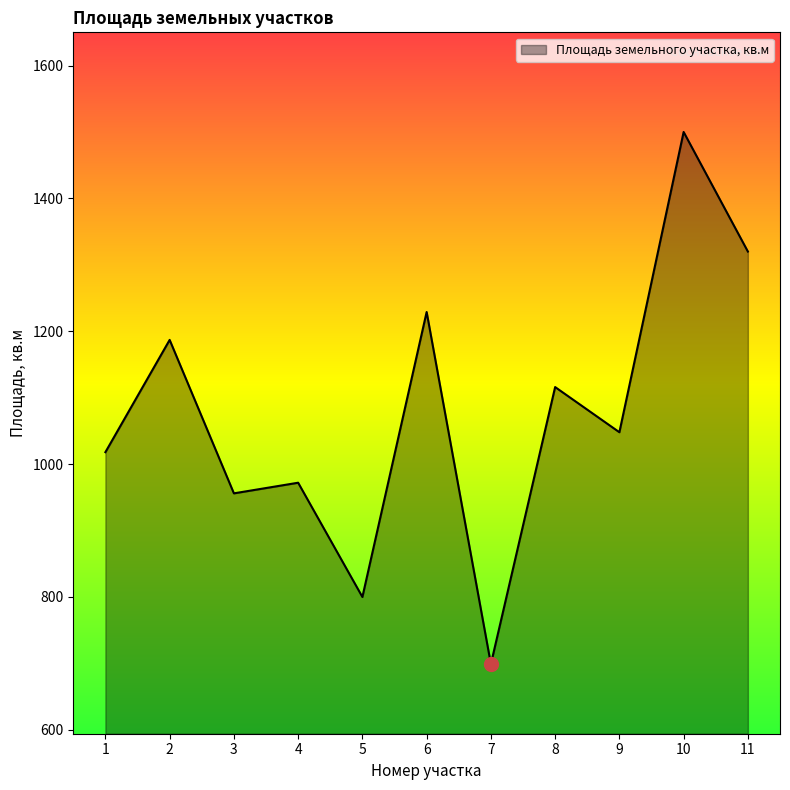

Reading left to right, transcribe all the data shown in this chart.

1018	1187	956	972	800	1229	699	1116	1048	1500	1320